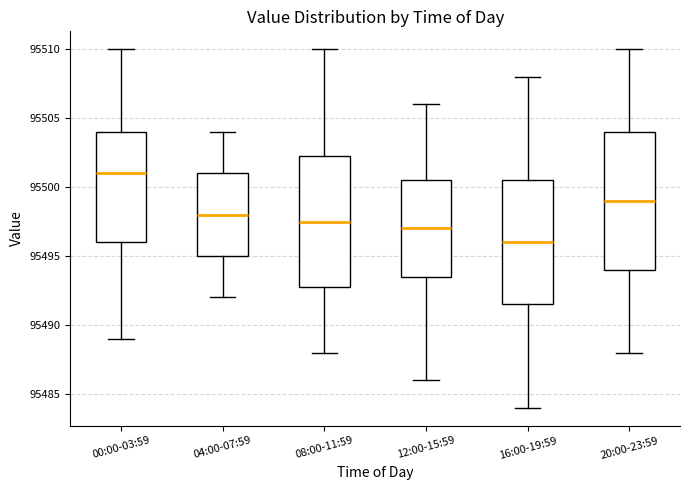

Where does the median line of the box for 16:00-19:59 sit on the y-axis? The values are not printed on the chart, so give them approximately, as read against the axis.

95496.0